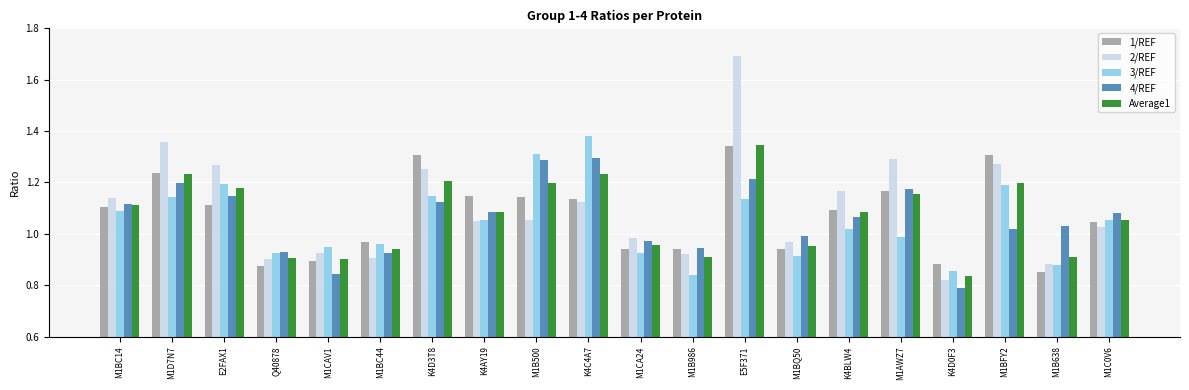

At which category is the sum across all series the highest?

E5F371